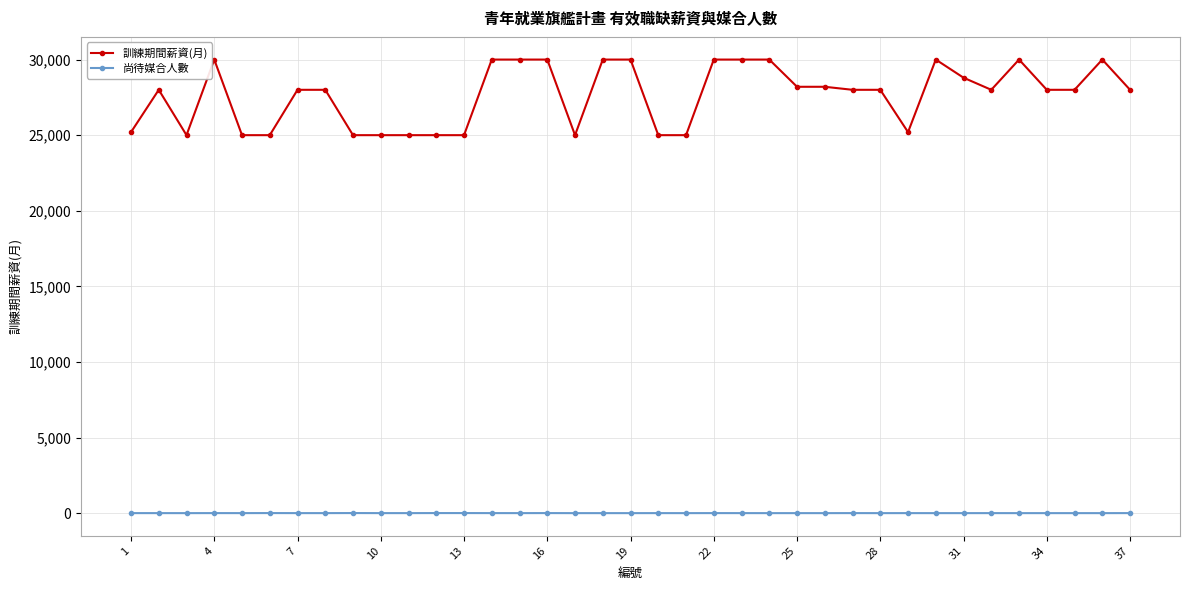

What is the value of the 尚待媒合人數 point at the 24th from the left?

1